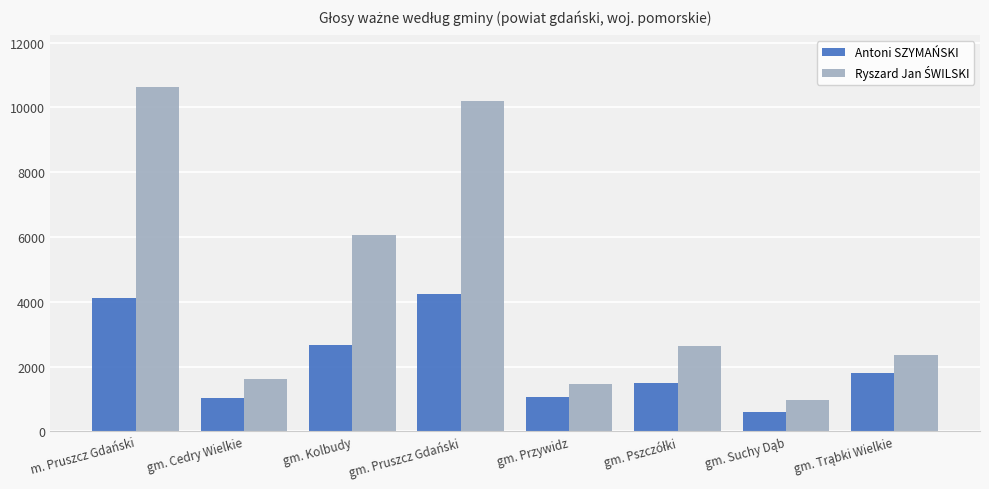

What is the sum of all Antoni SZYMAŃSKI values?

17056